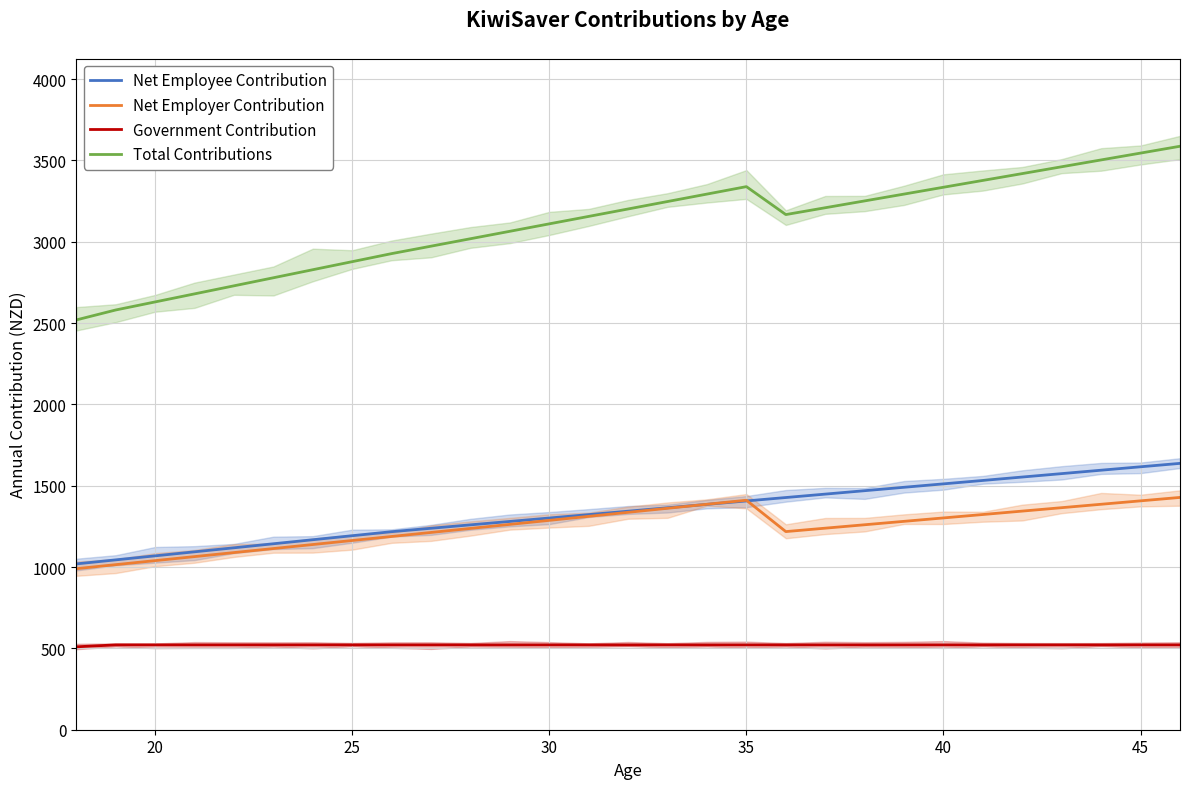

How many lines are shown in the chart?

4